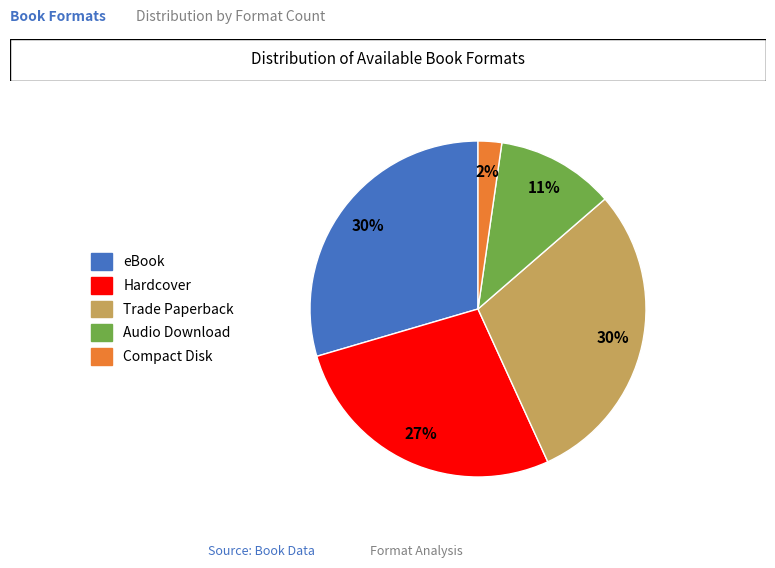

Is eBook the majority of the pie?

No